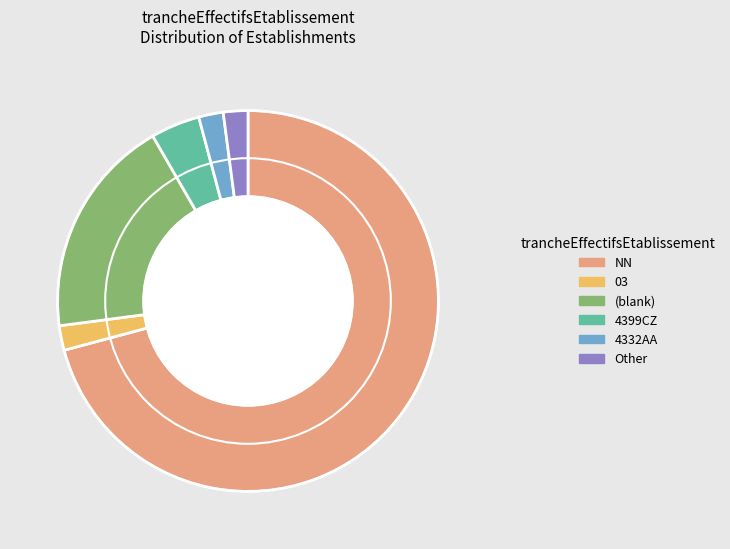

Do Other and NN together represent more than half of the pie?

Yes